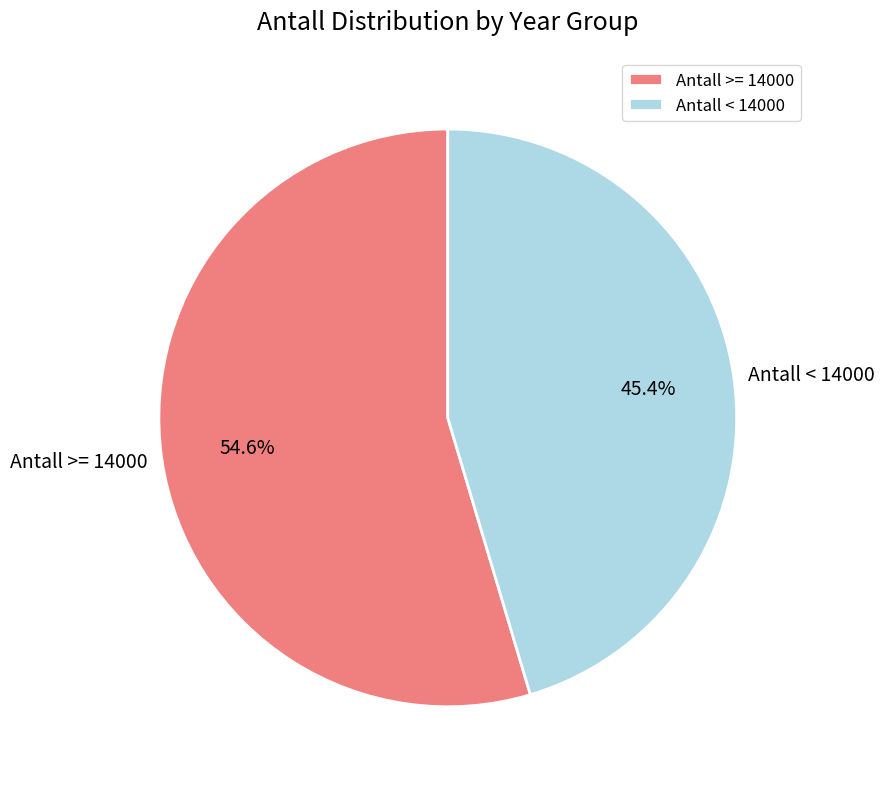

Between Antall >= 14000 and Antall < 14000, which is larger?

Antall >= 14000